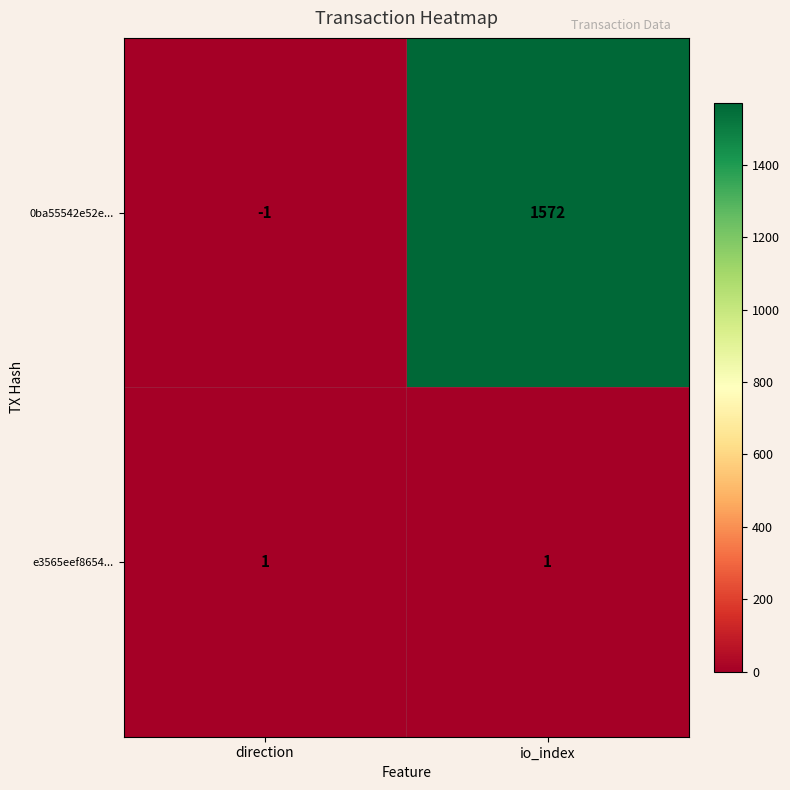

What is the sum of the 0ba55542e52e... values at io_index and direction?

1571